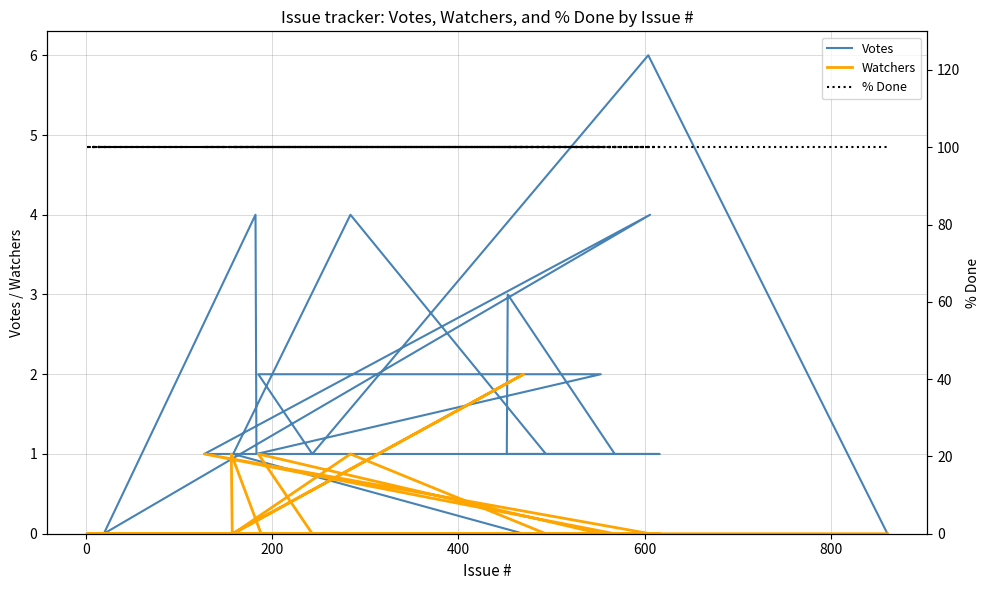

True or false: Watchers has more than 1 interior local peaks.

True